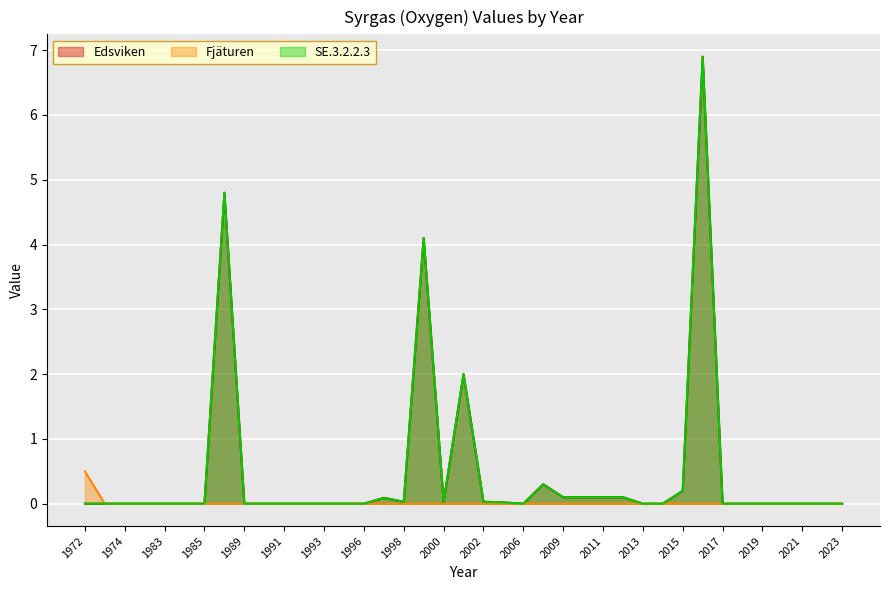

True or false: Edsviken and SE.3.2.2.3 cross at least once.

False